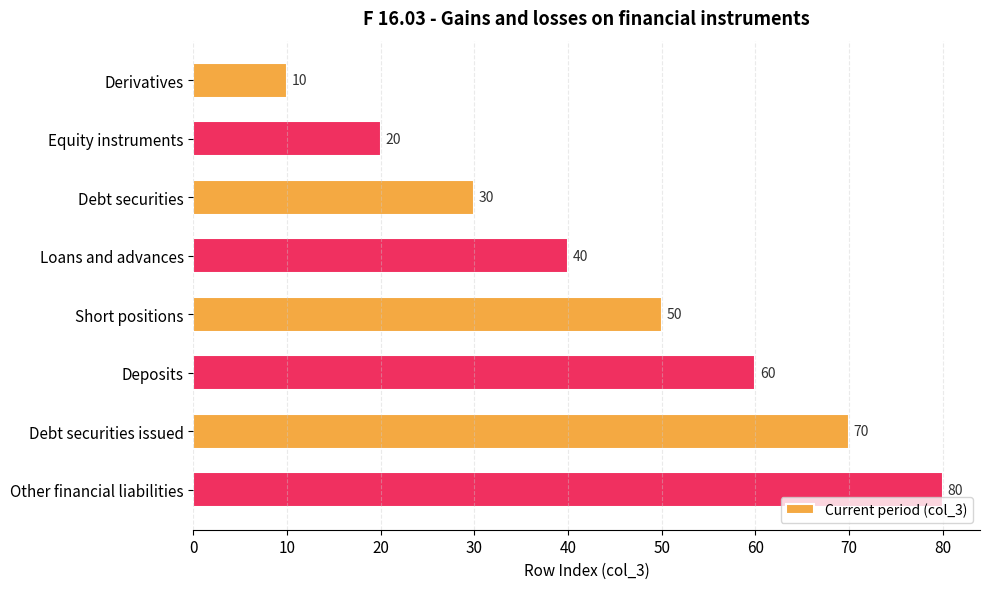

What is the difference between the maximum and second lowest values?

60